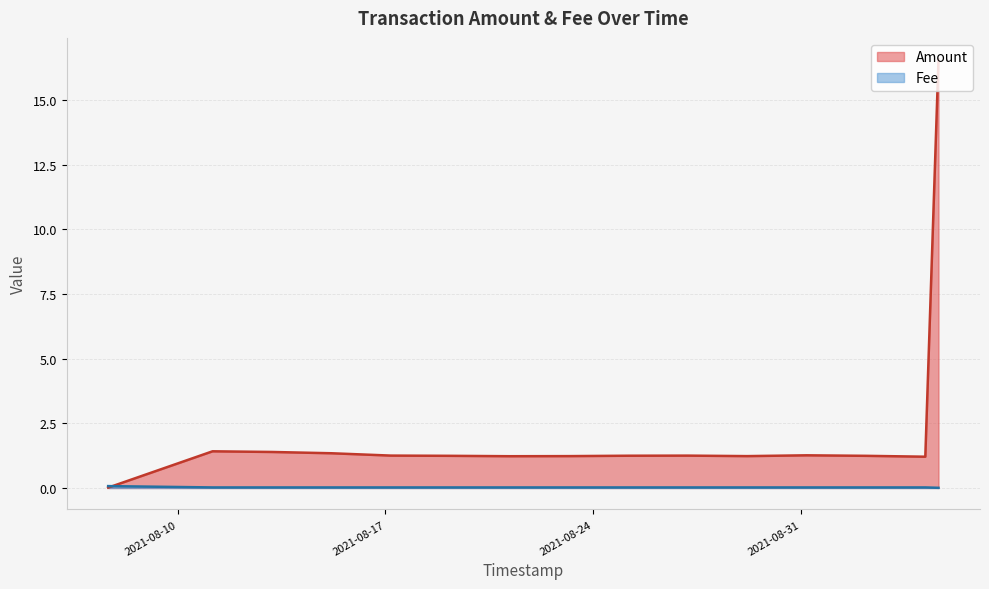

How many distinct data groups are displayed?

2